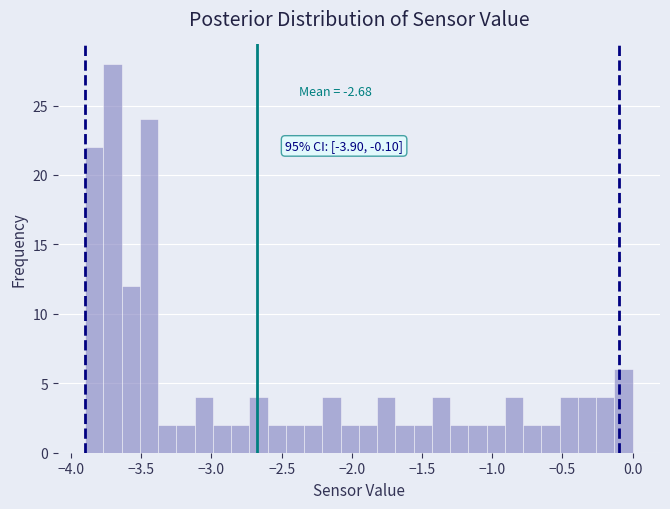

Read against the x-axis, roughly where is the centre of the tallest bar?

-3.70